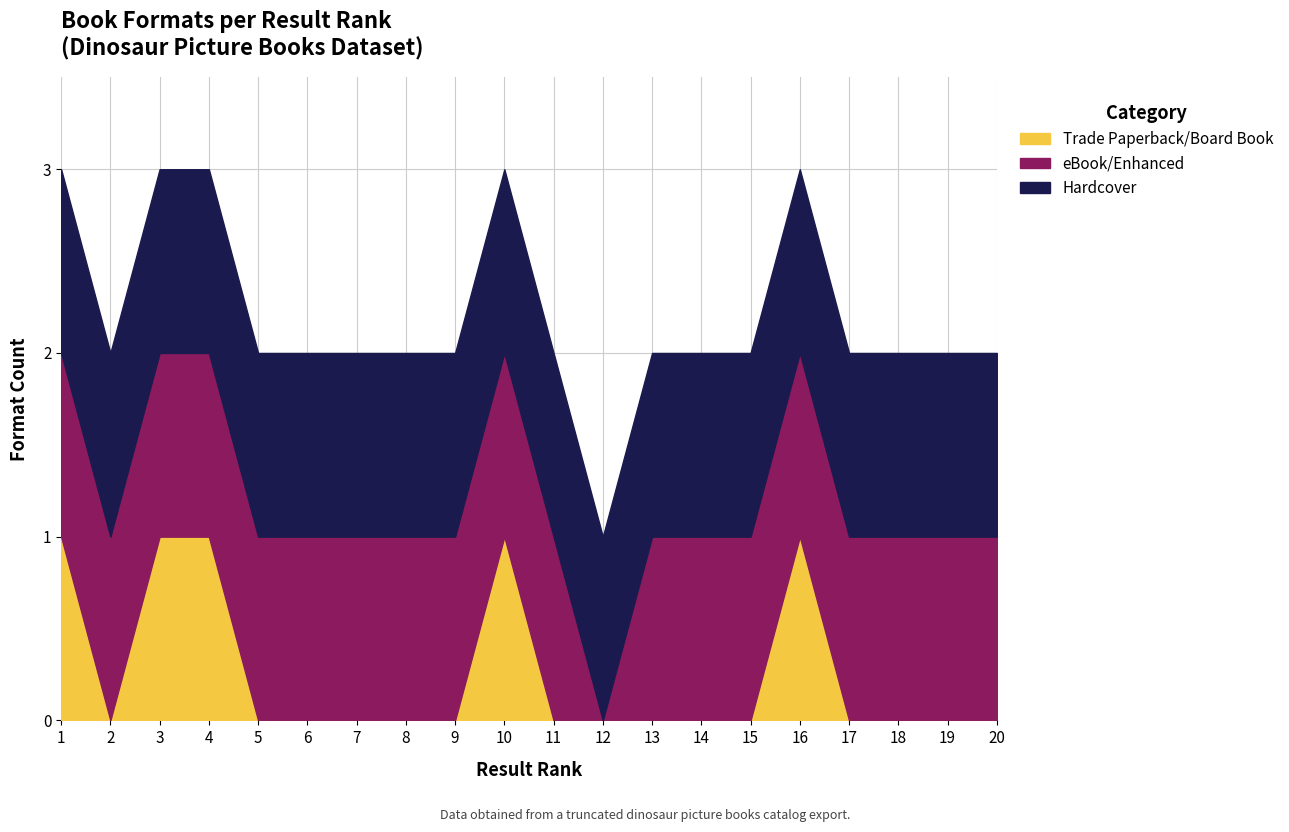

Is it true that eBook/Enhanced equals 1 at 20?

True